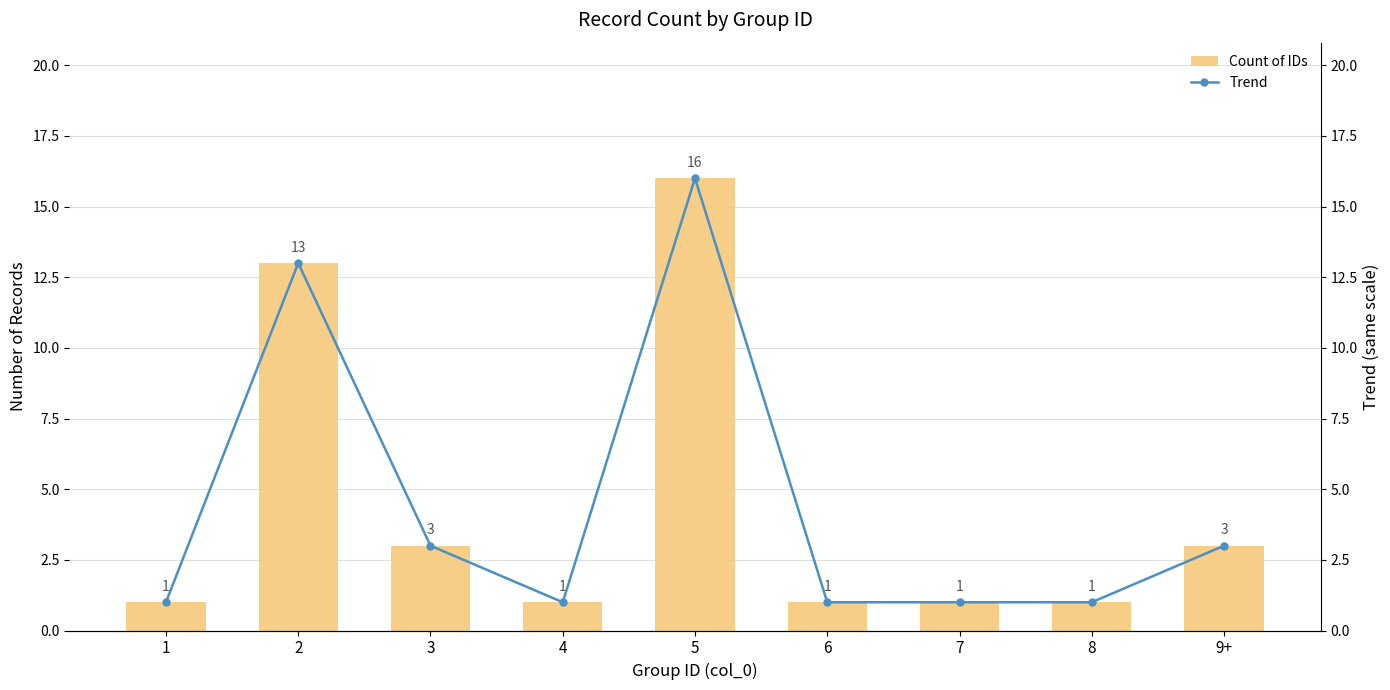

What is the maximum value shown in the chart?

16